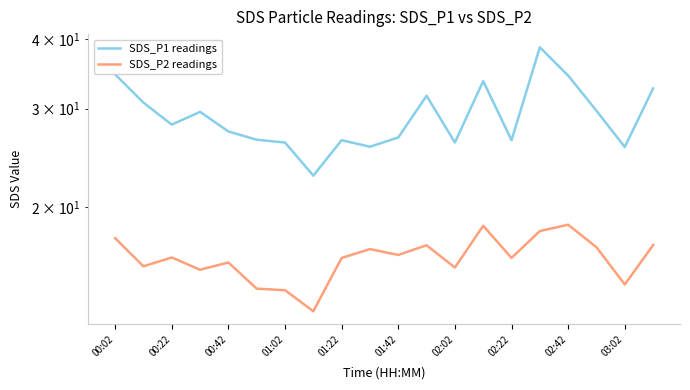

What is the average value of the SDS_P1 readings series?

29.1